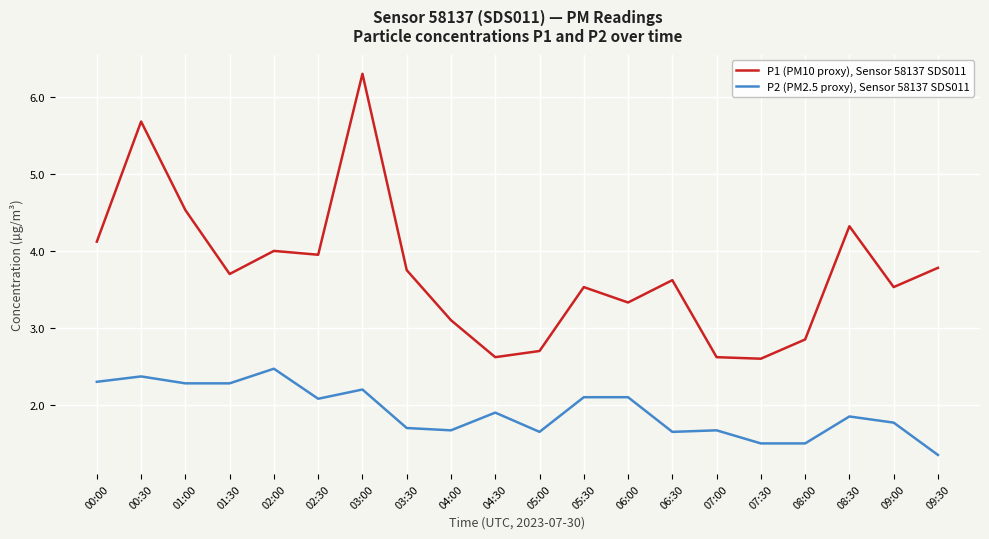

Count the number of categories in the chart.

20